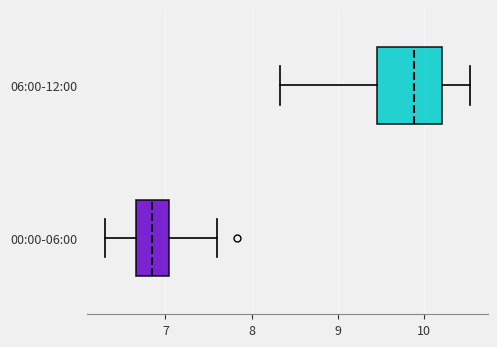

Reading bottom to top, transcribe this box plot: for each box, give where its median line is, the range the box spans, and where its two whiskers end, as read against the x-axis. The values are not printed on the chart, so give them approximately, as read against the axis.

00:00-06:00: median 6.9, box 6.7 to 7.0, whiskers 6.3 to 7.6
06:00-12:00: median 9.9, box 9.5 to 10.2, whiskers 8.3 to 10.5